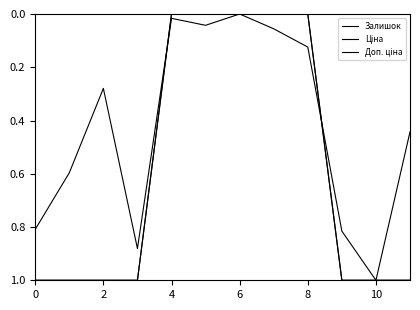

Does the chart have visible grid lines?

No